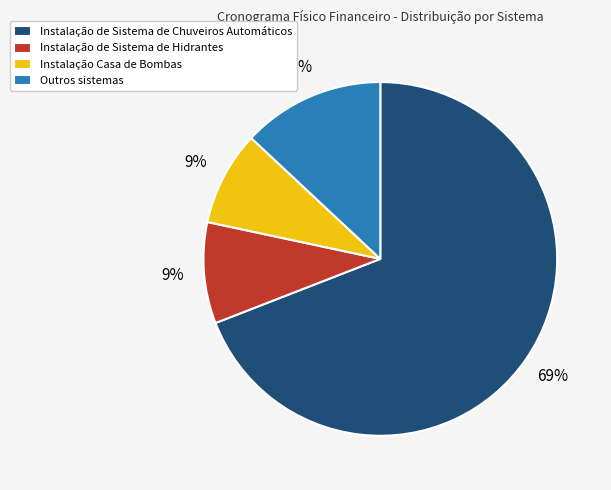

Which category has the biggest portion of the pie?

Instalação de Sistema de Chuveiros Automáticos